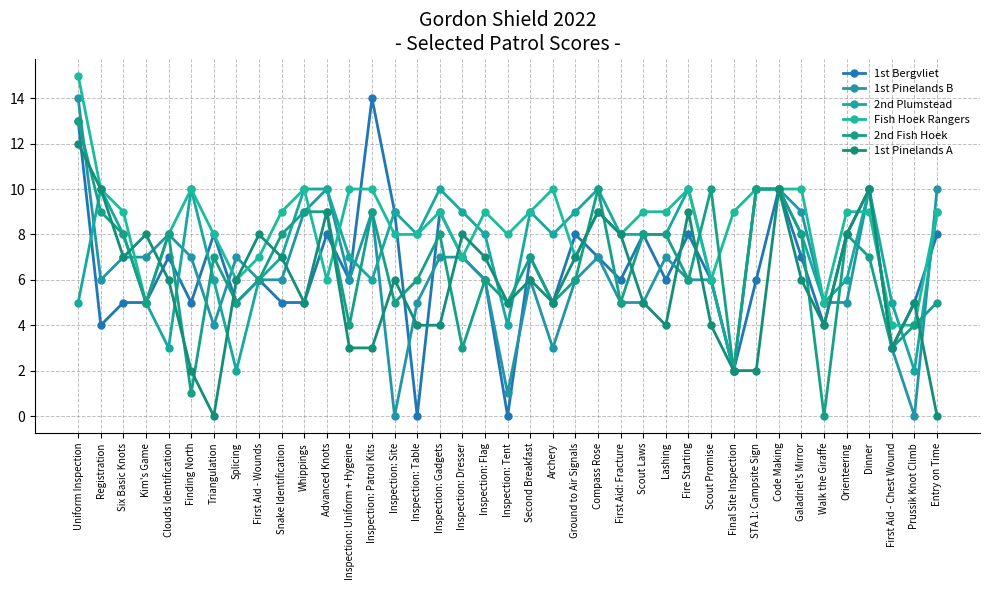

At how many categories does at least one series exceed 1?

39